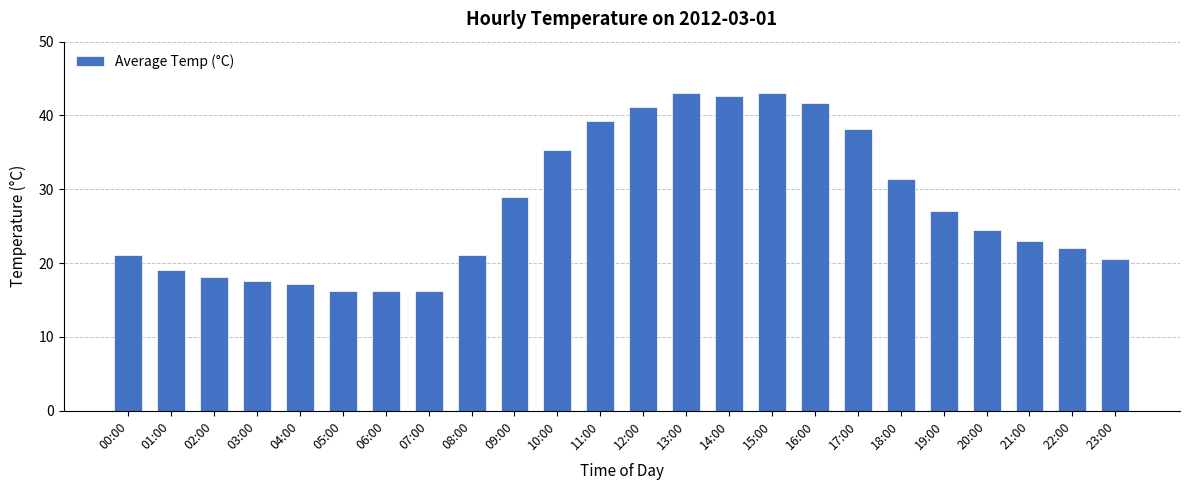

Does the chart contain stacked bars?

No